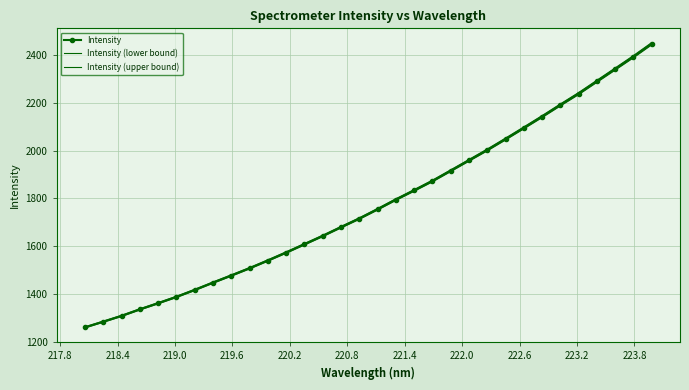

What is the highest value of the Intensity (lower bound) series?

2441.8